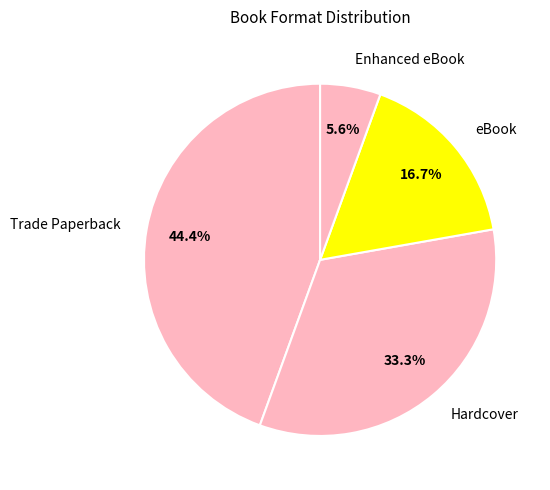

Is Hardcover the majority of the pie?

No